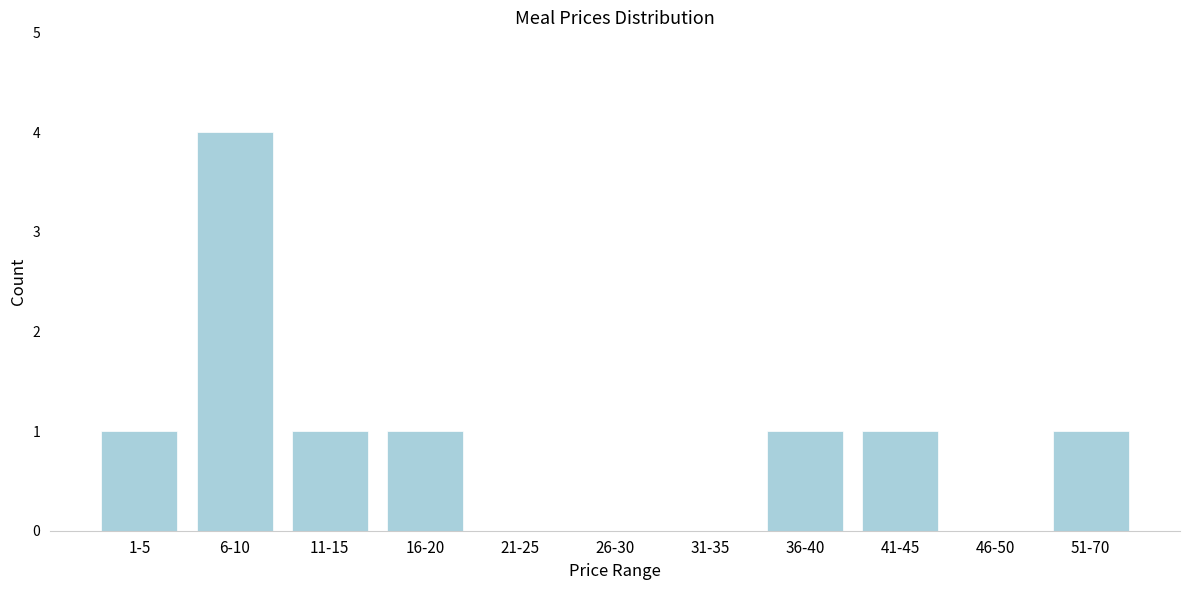

Reading left to right, what are all the values shown in this chart?

1-5=1	6-10=4	11-15=1	16-20=1	21-25=0	26-30=0	31-35=0	36-40=1	41-45=1	46-50=0	51-70=1